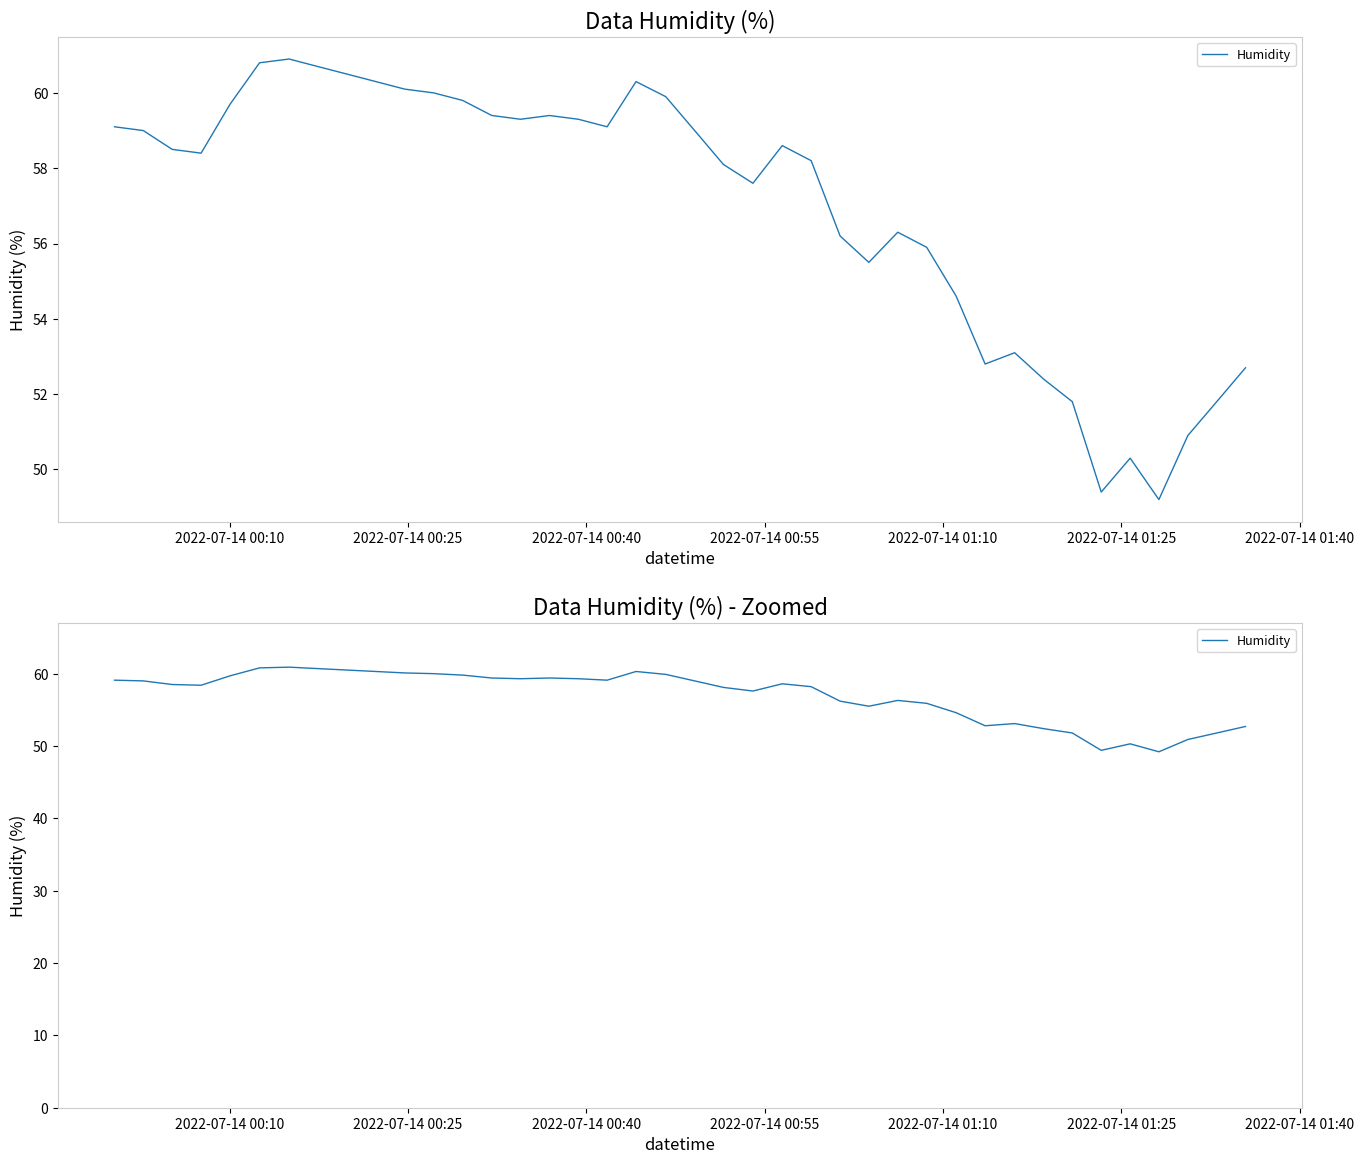

How many lines are shown in the chart?

1